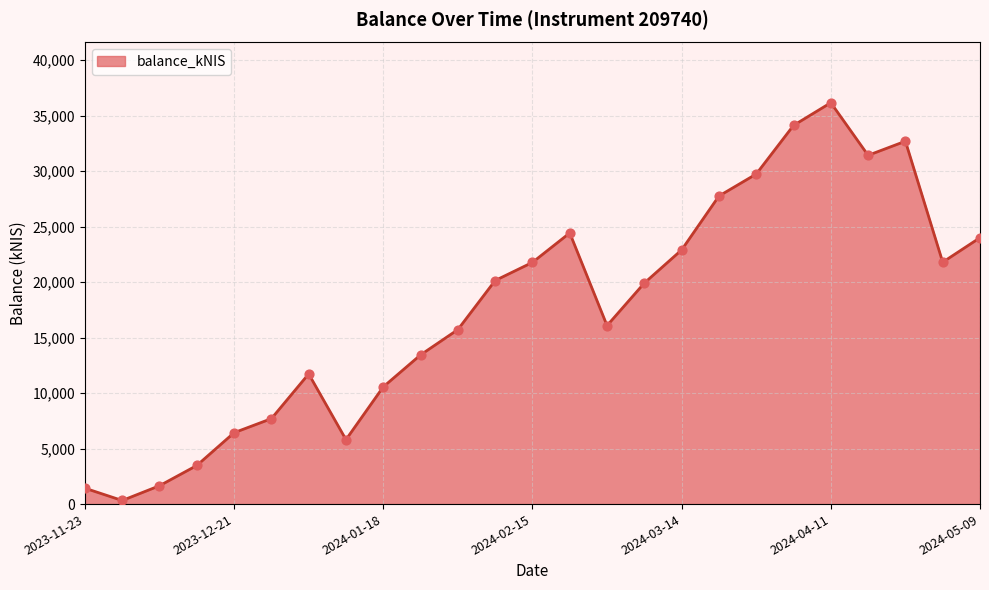

What is the difference between the maximum and minimum values?

35845.8